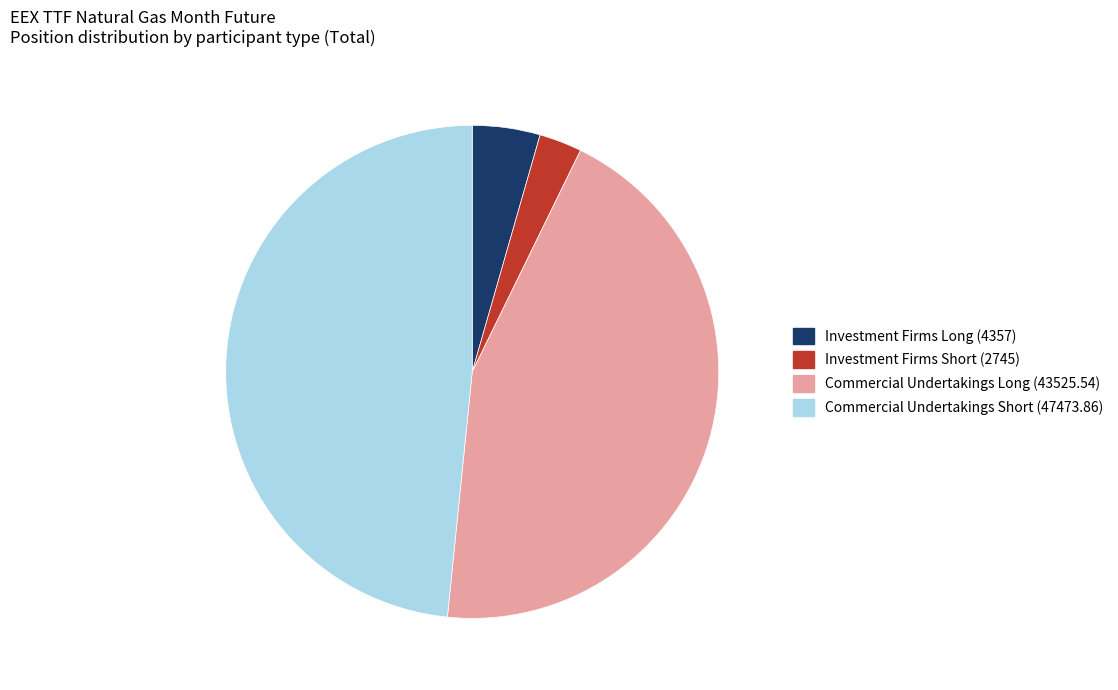

Does Commercial Undertakings Short (47473.86) represent more than half of the total?

No